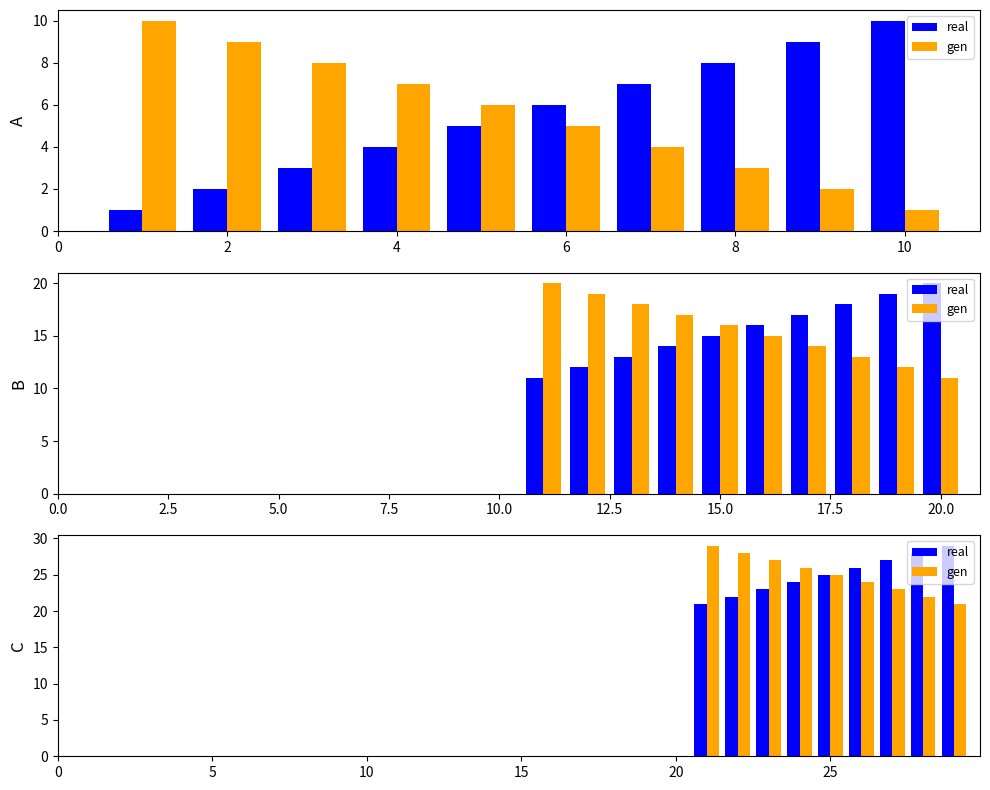

At how many categories does at least one series exceed 25?

8